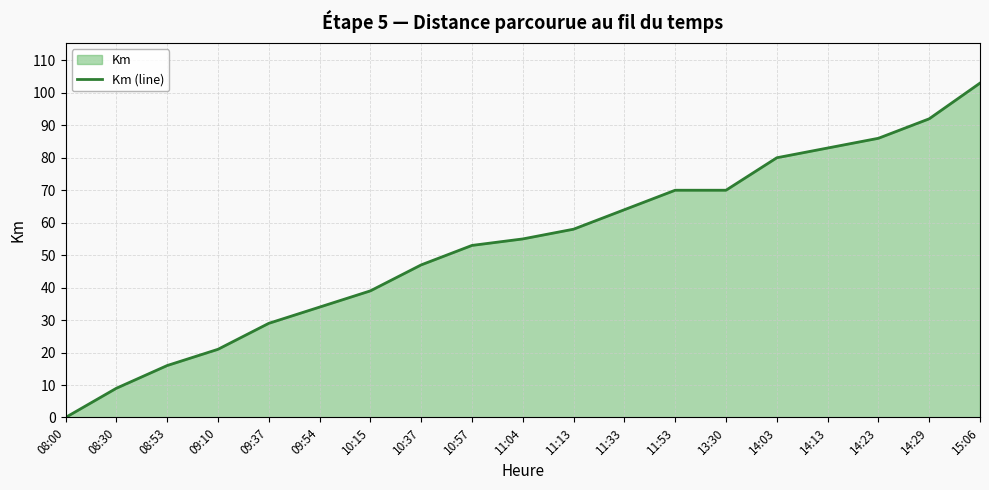

What value does the data have at 14:23?

86